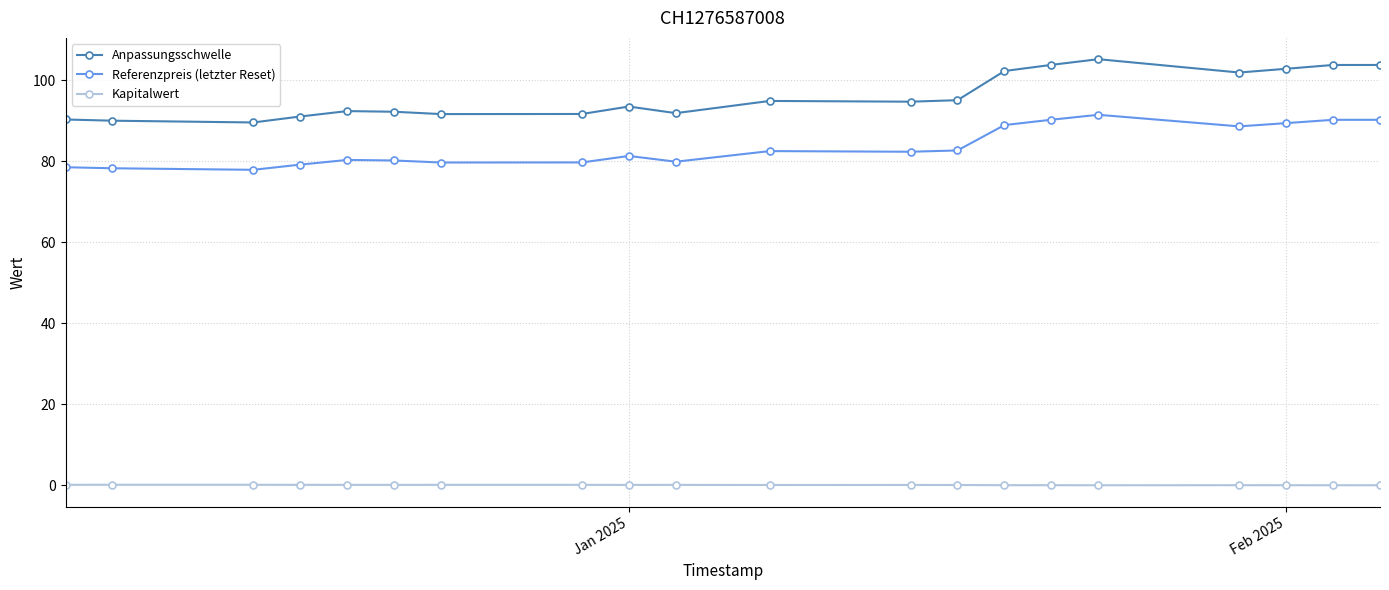

Which series has the widest spread of values?

Anpassungsschwelle